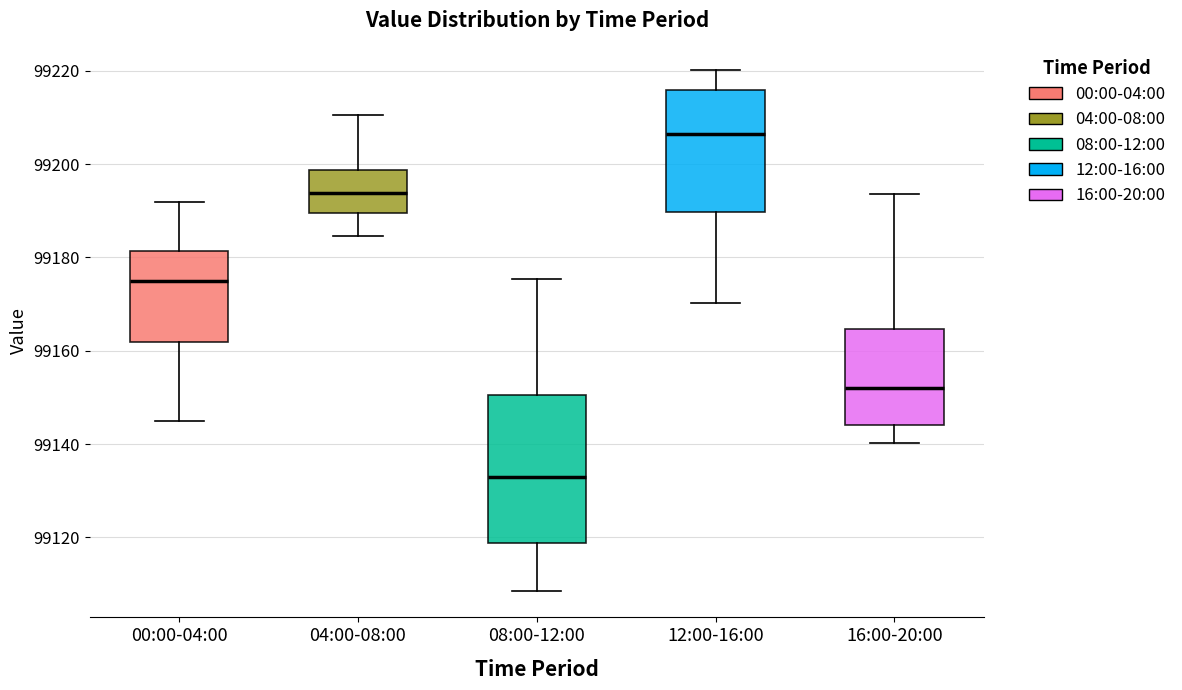

Which box has the lowest median line?

08:00-12:00